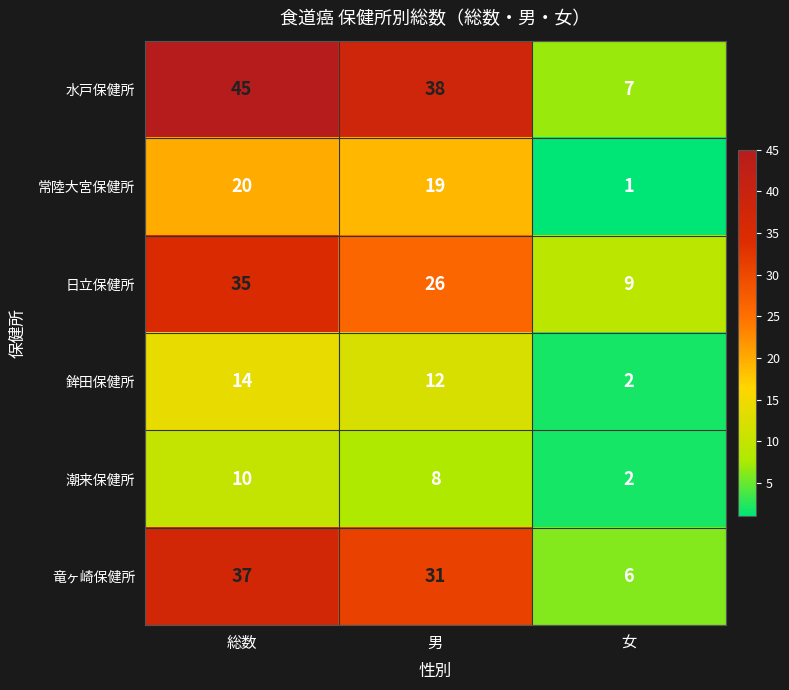

At which category is the sum across all series the highest?

総数